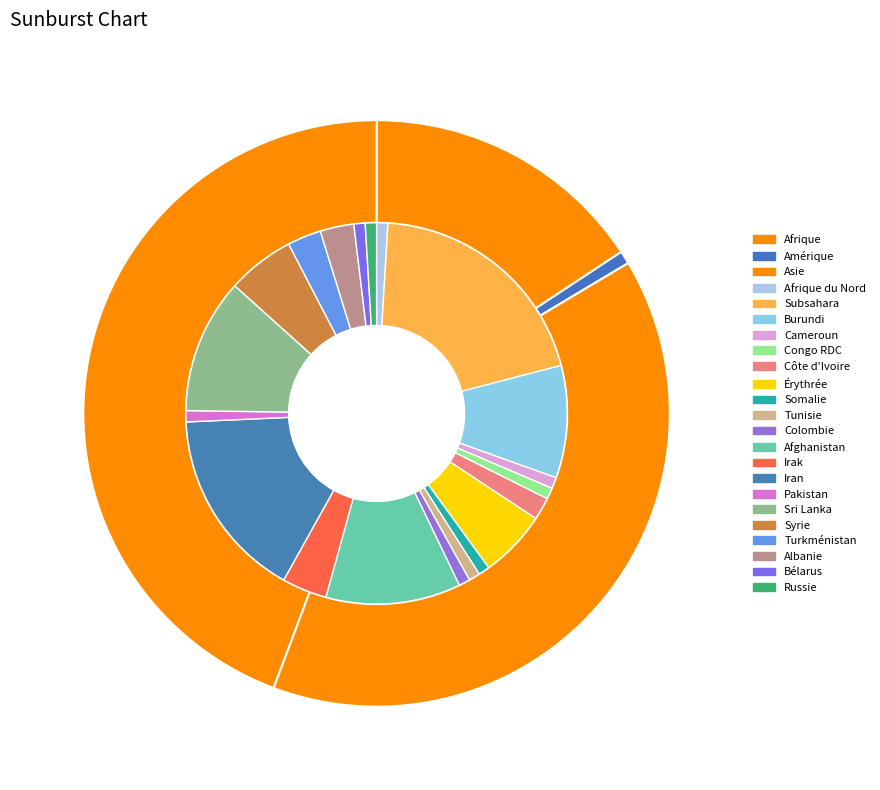

To the nearest percent, what portion does Amérique represent?

1%